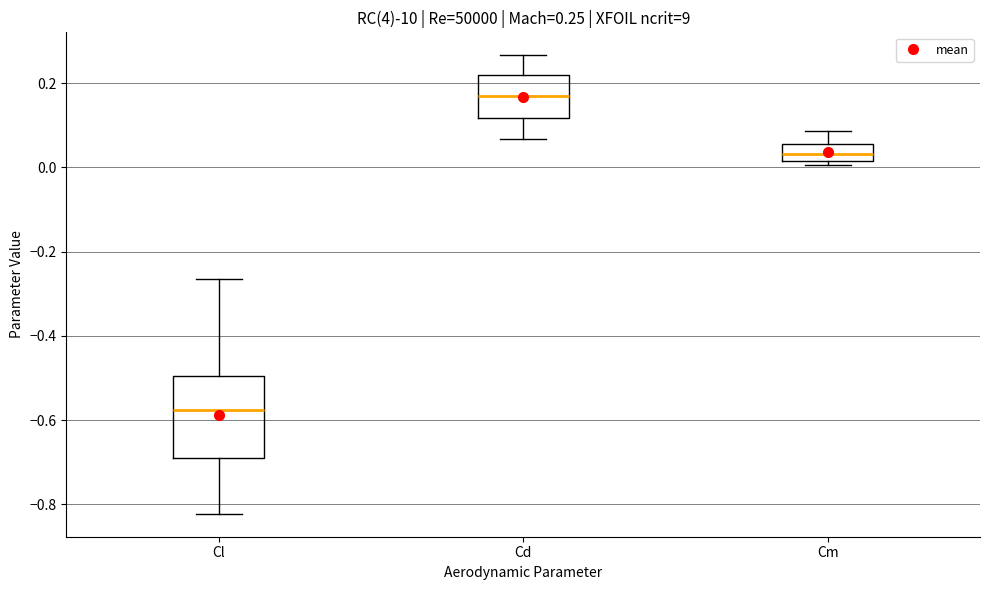

Which box has the highest median line?

Cd